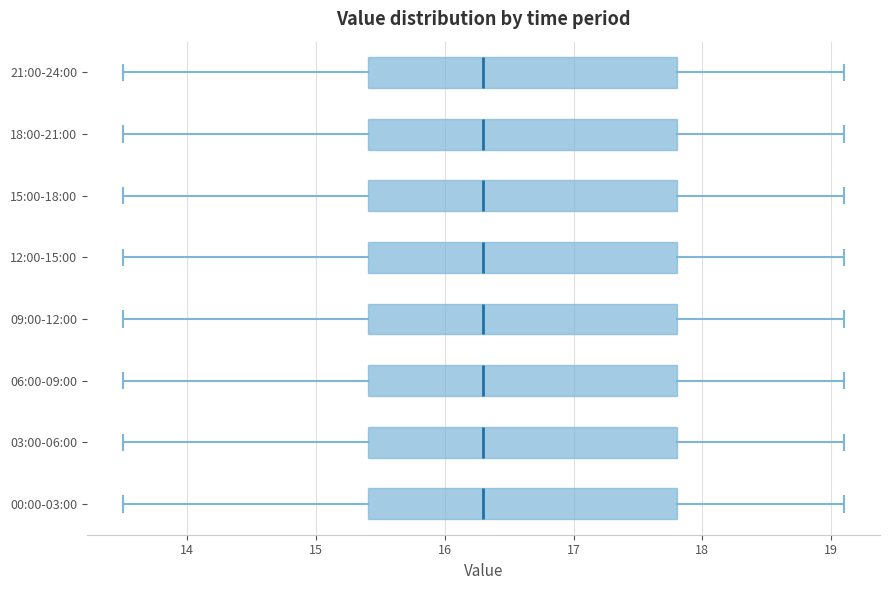

Reading bottom to top, read every box against the x-axis: the position of its median line, the range the box covers, and the ends of its whiskers. The values are not printed on the chart, so give them approximately, as read against the axis.

00:00-03:00: median 16.3, box 15.4 to 17.8, whiskers 13.5 to 19.1
03:00-06:00: median 16.3, box 15.4 to 17.8, whiskers 13.5 to 19.1
06:00-09:00: median 16.3, box 15.4 to 17.8, whiskers 13.5 to 19.1
09:00-12:00: median 16.3, box 15.4 to 17.8, whiskers 13.5 to 19.1
12:00-15:00: median 16.3, box 15.4 to 17.8, whiskers 13.5 to 19.1
15:00-18:00: median 16.3, box 15.4 to 17.8, whiskers 13.5 to 19.1
18:00-21:00: median 16.3, box 15.4 to 17.8, whiskers 13.5 to 19.1
21:00-24:00: median 16.3, box 15.4 to 17.8, whiskers 13.5 to 19.1